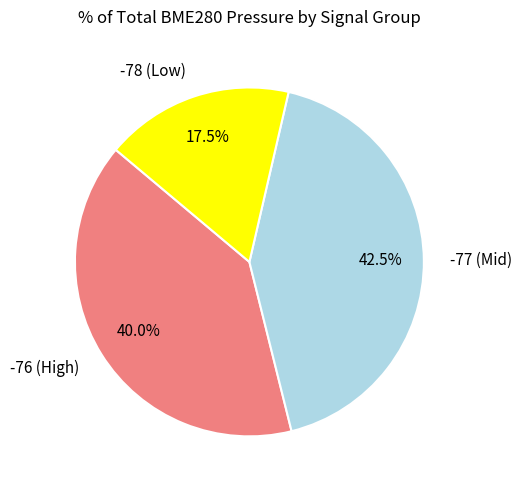

Rank the categories by value from highest to lowest.

-77 (Mid), -76 (High), -78 (Low)